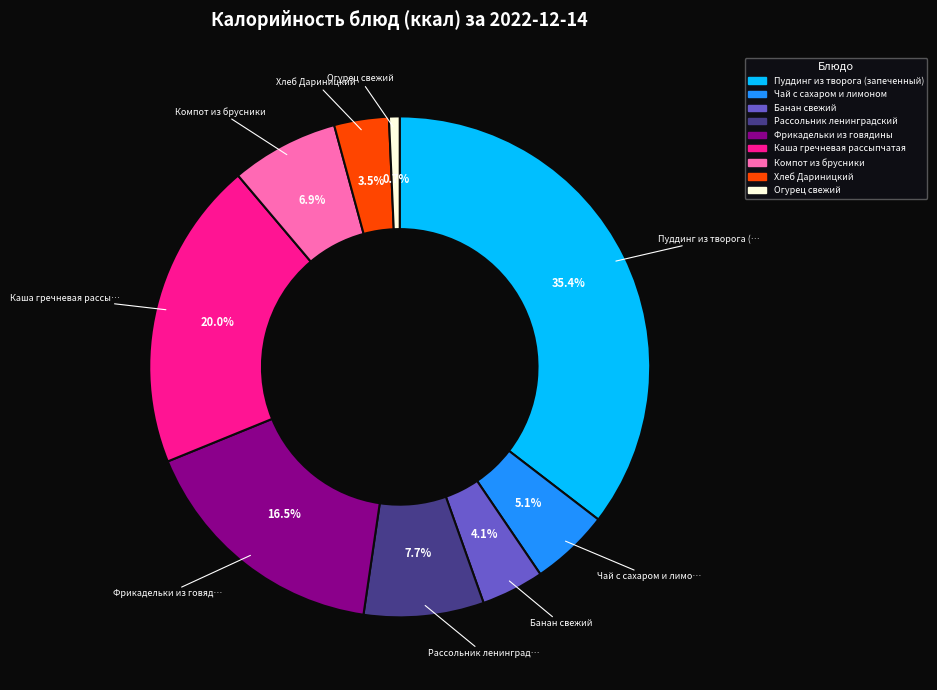

What is the smallest slice in the pie chart?

Огурец свежий